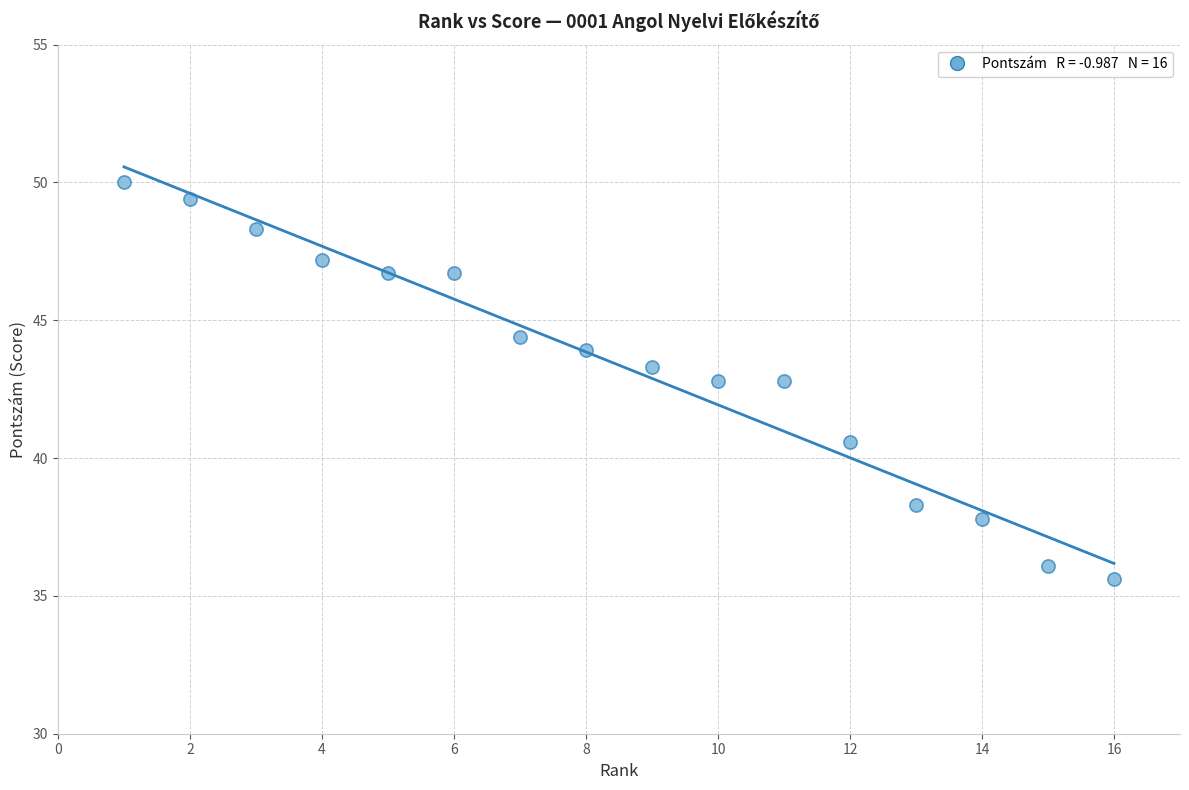

What is the range of Y values (max minus min)?

14.4